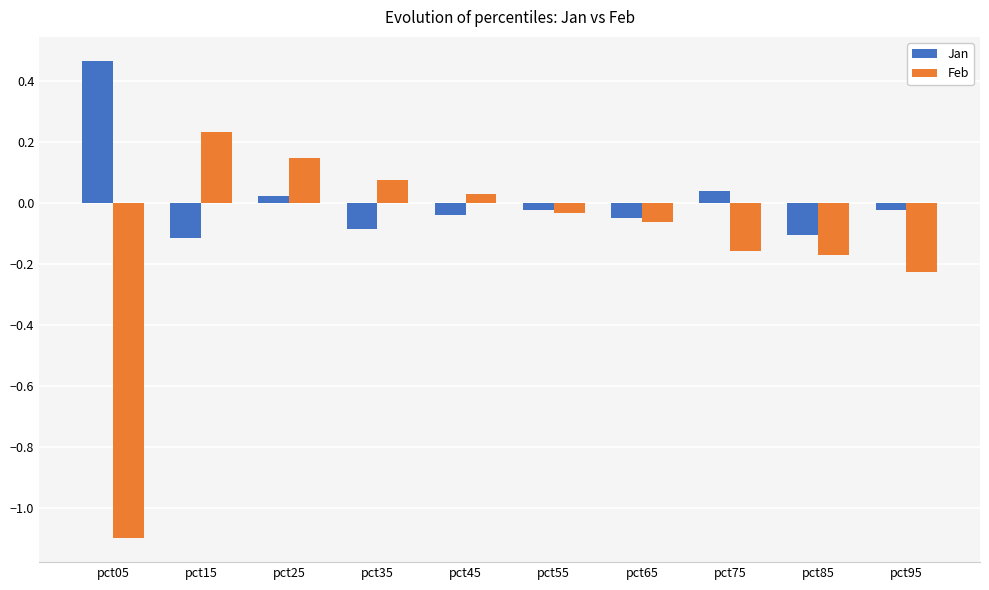

Where does the Jan series first go above 0?

pct05